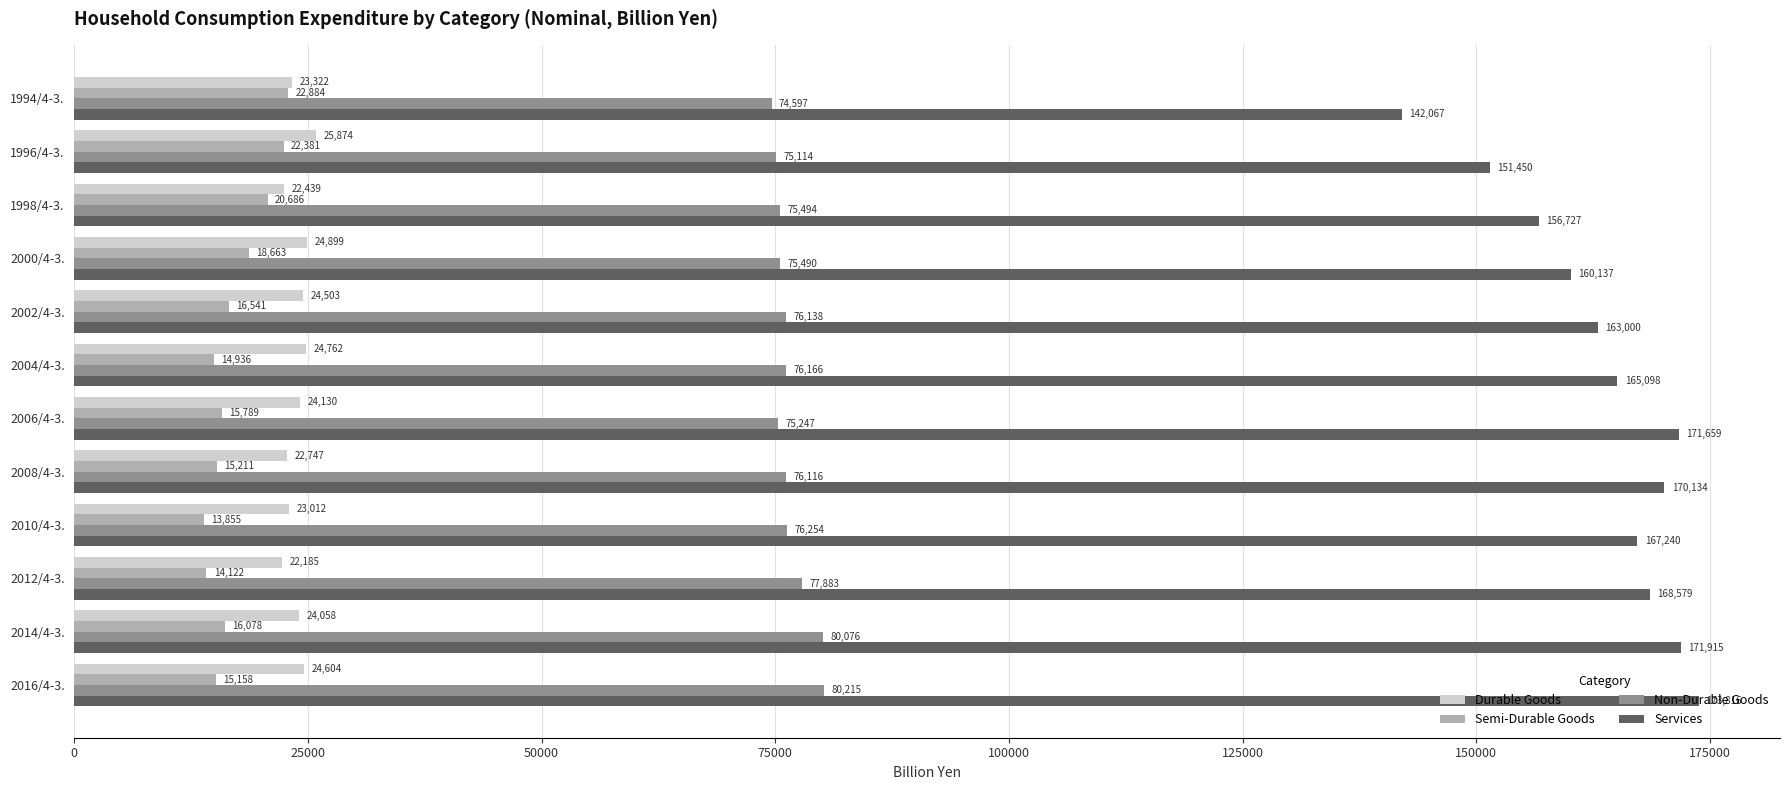

Read the Non-Durable Goods value at 1994/4-3..

74597.4